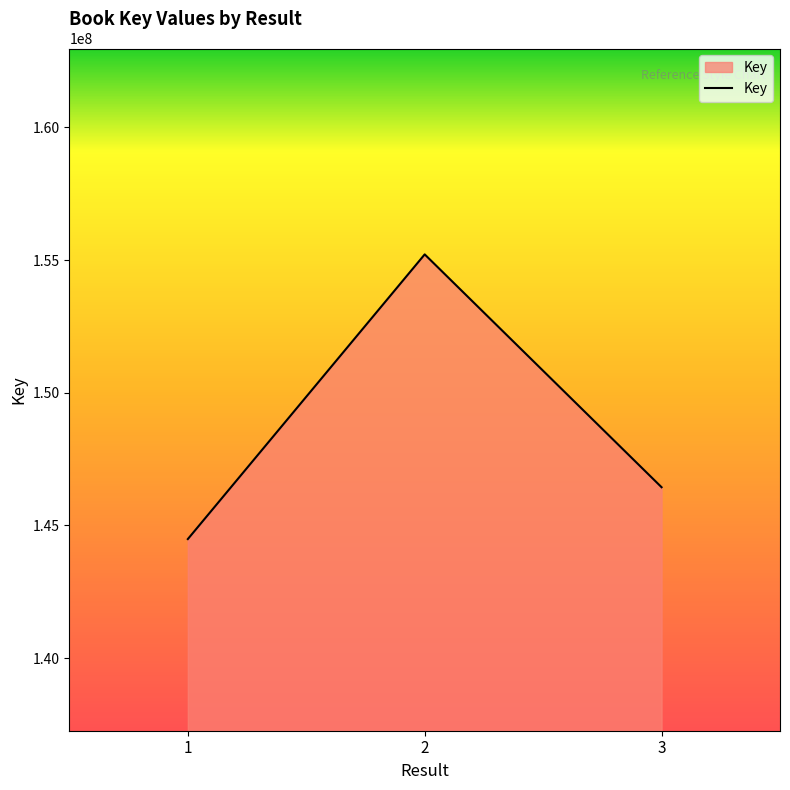

Where does the data first go above 146439357?

2